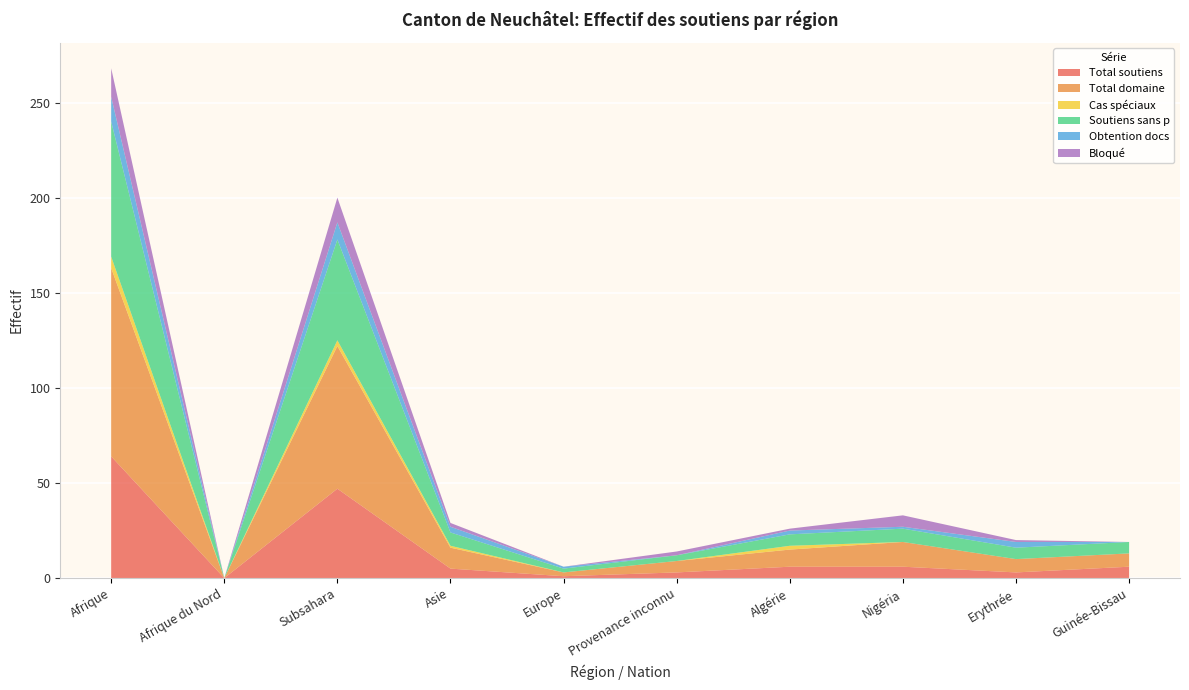

Reading left to right, extract all data points from this chart.

Total soutiens: Afrique=64	Afrique du Nord=0	Subsahara=47	Asie=5	Europe=1	Provenance inconnu=3	Algérie=6	Nigéria=6	Erythrée=3	Guinée-Bissau=6
Total domaine: Afrique=99	Afrique du Nord=0	Subsahara=75	Asie=11	Europe=2	Provenance inconnu=6	Algérie=9	Nigéria=13	Erythrée=7	Guinée-Bissau=7
Cas spéciaux: Afrique=6	Afrique du Nord=0	Subsahara=3	Asie=1	Europe=0	Provenance inconnu=0	Algérie=2	Nigéria=0	Erythrée=0	Guinée-Bissau=0
Soutiens sans p: Afrique=71	Afrique du Nord=0	Subsahara=53	Asie=7	Europe=2	Provenance inconnu=3	Algérie=6	Nigéria=7	Erythrée=6	Guinée-Bissau=6
Obtention docs: Afrique=13	Afrique du Nord=0	Subsahara=9	Asie=3	Europe=1	Provenance inconnu=0	Algérie=2	Nigéria=1	Erythrée=3	Guinée-Bissau=0
Bloqué: Afrique=15	Afrique du Nord=0	Subsahara=13	Asie=2	Europe=0	Provenance inconnu=2	Algérie=1	Nigéria=6	Erythrée=1	Guinée-Bissau=0